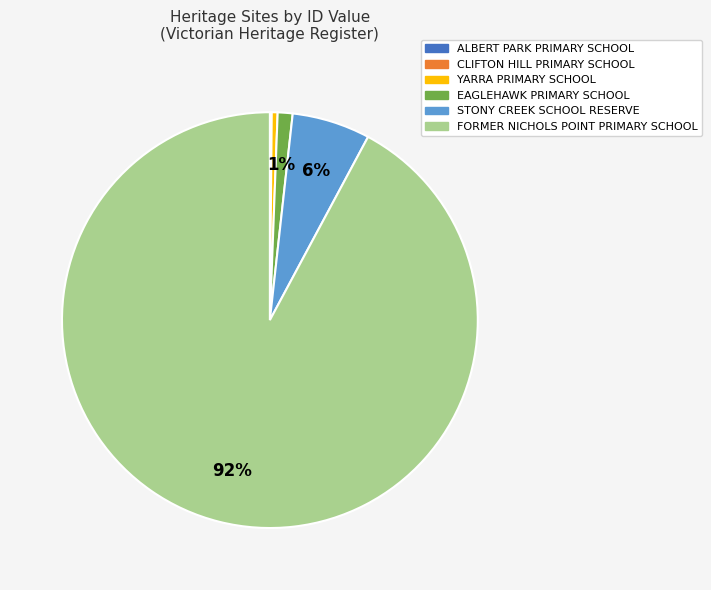

True or false: EAGLEHAWK PRIMARY SCHOOL accounts for 15% of the total.

False